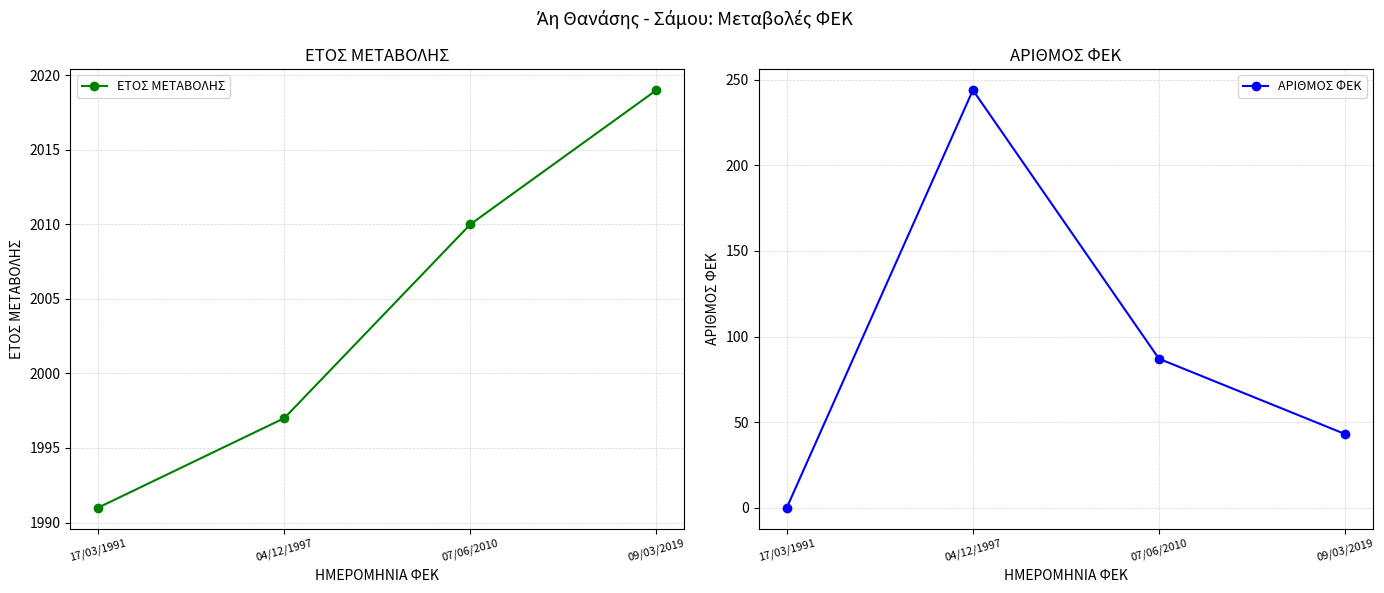

What is the sum of all ΑΡΙΘΜΟΣ ΦΕΚ values?

374